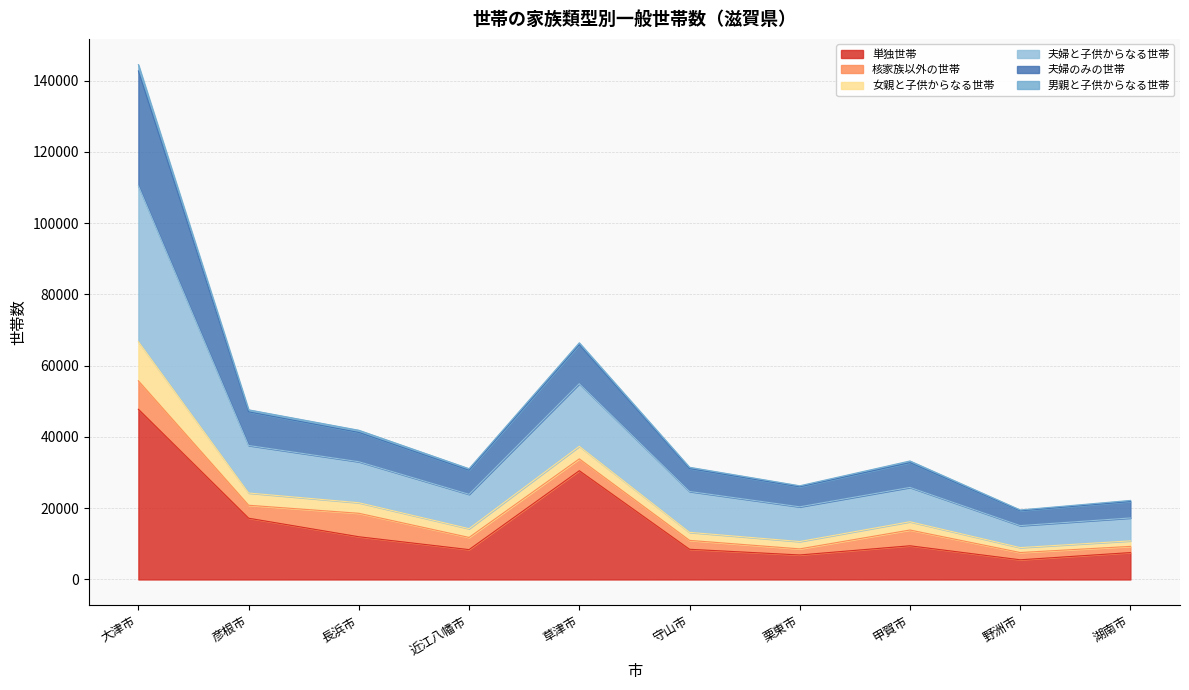

True or false: 夫婦と子供からなる世帯 has more than 2 interior local peaks.

False